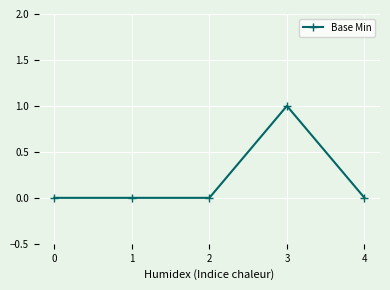

Reading left to right, extract all data points from this chart.

0	0	0	1	0